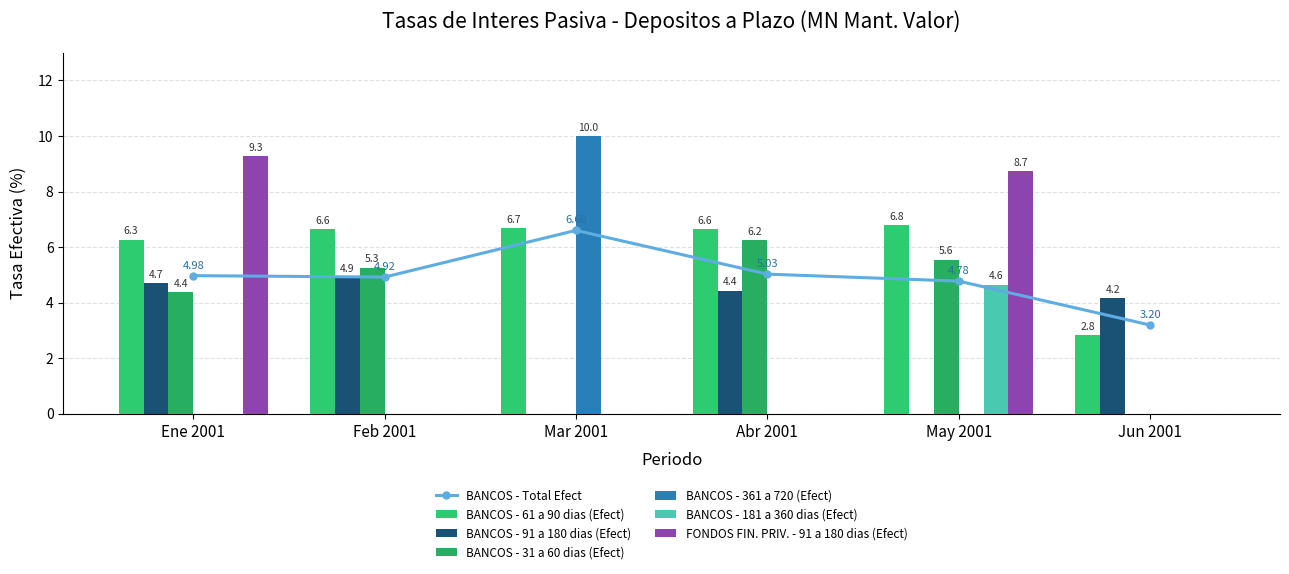

At which category is the sum across all series the highest?

May 2001